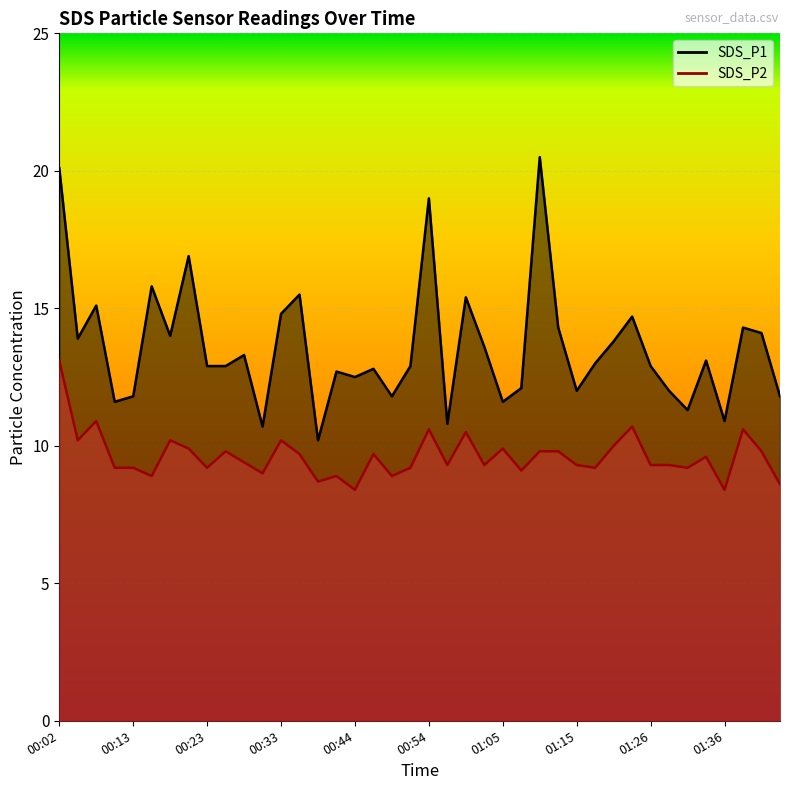

What is the minimum value for SDS_P1?

10.2